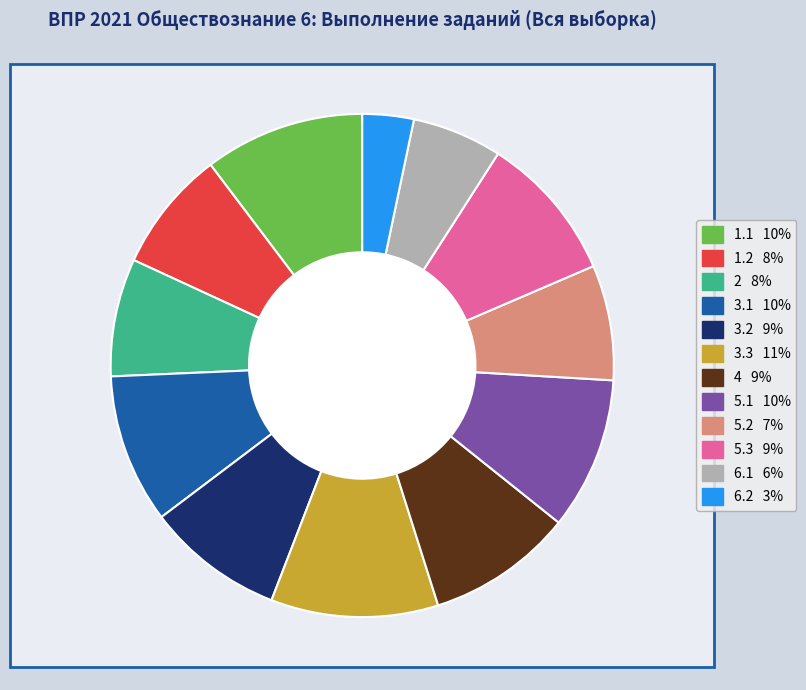

How many segments does this pie chart have?

12